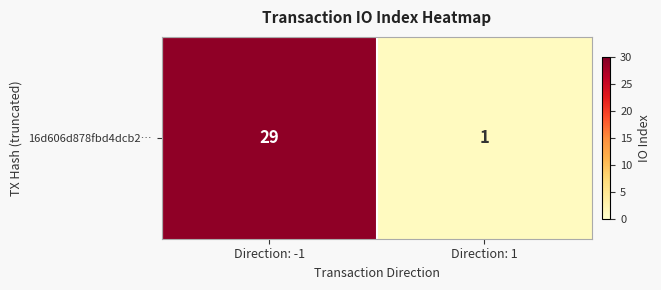

The value at Direction: 1 is 1. True or false?

True